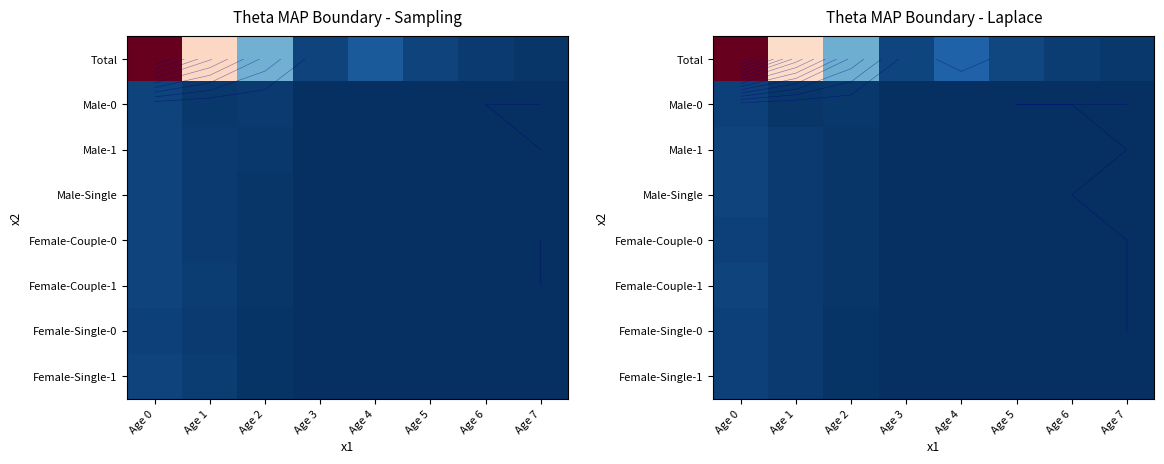

Rank the series by their maximum value, from highest to lowest.

Total, Female-Couple-1, Male-Single, Male-1, Male-0, Female-Single-1, Female-Couple-0, Female-Single-0